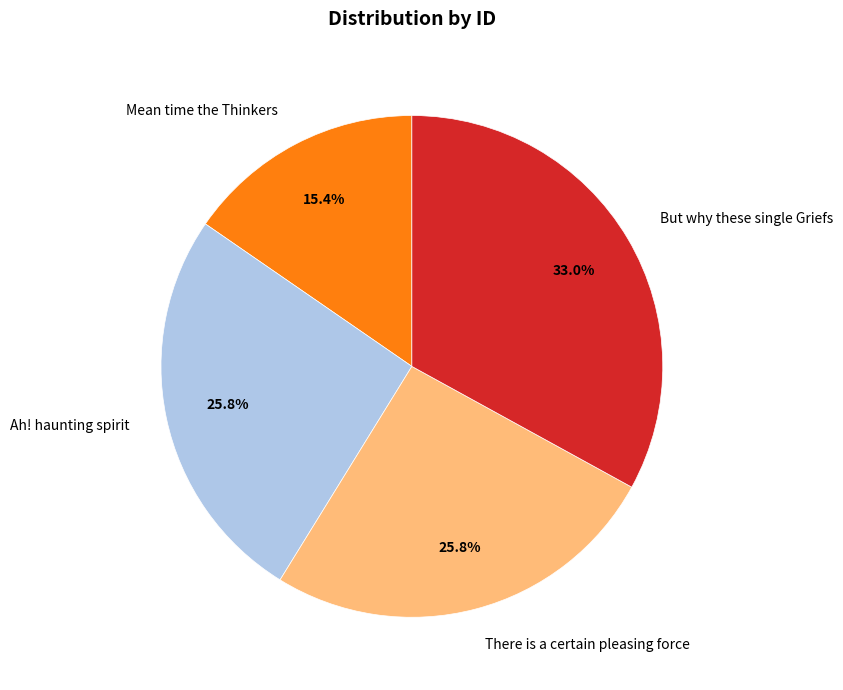

How many segments does this pie chart have?

4